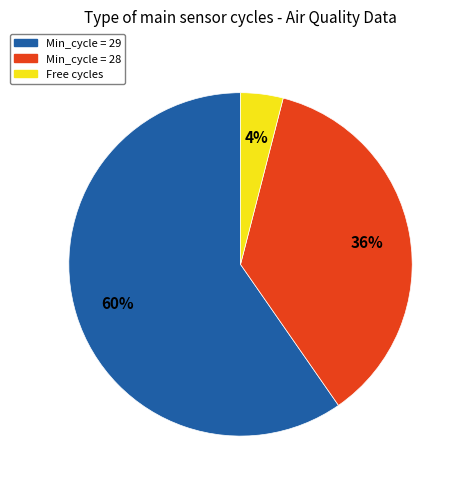

How many segments does this pie chart have?

3